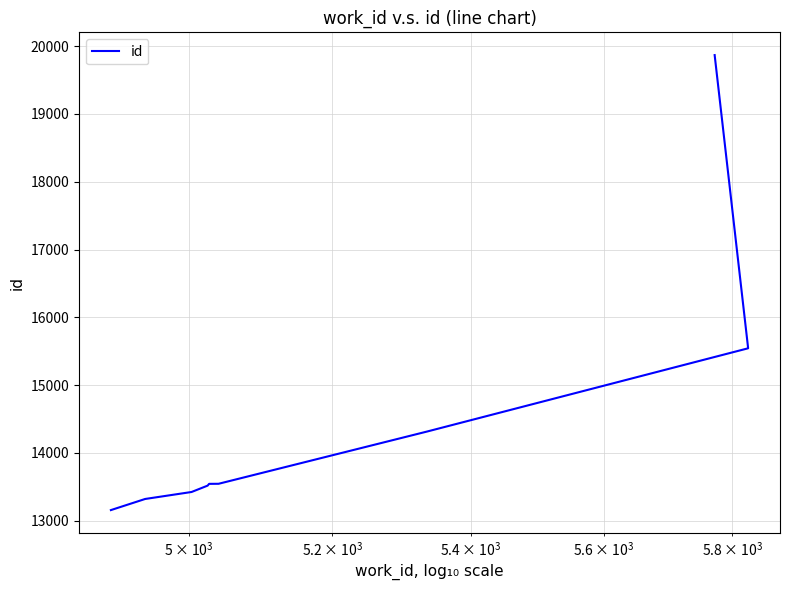

How many lines are shown in the chart?

1